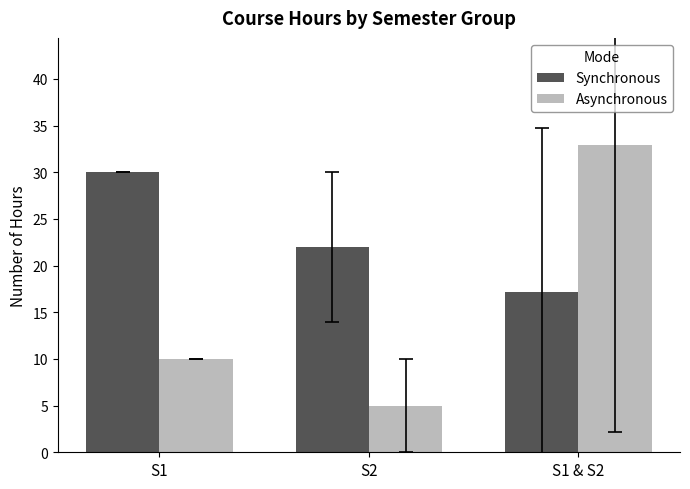

Which category has the lowest value across all series?

S2